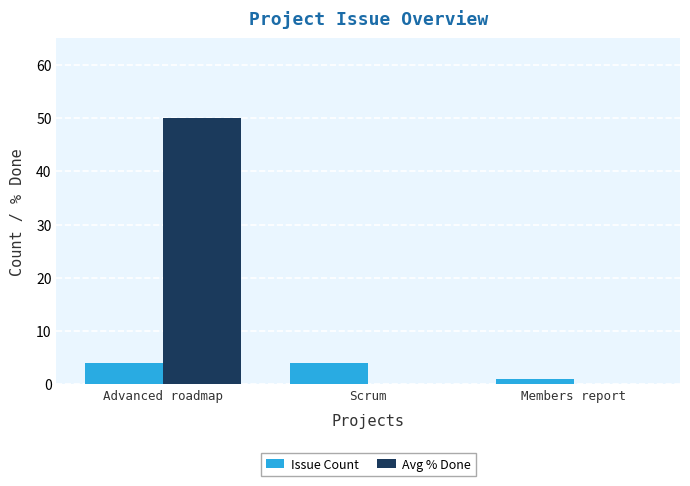

How many categories are shown in the chart?

3